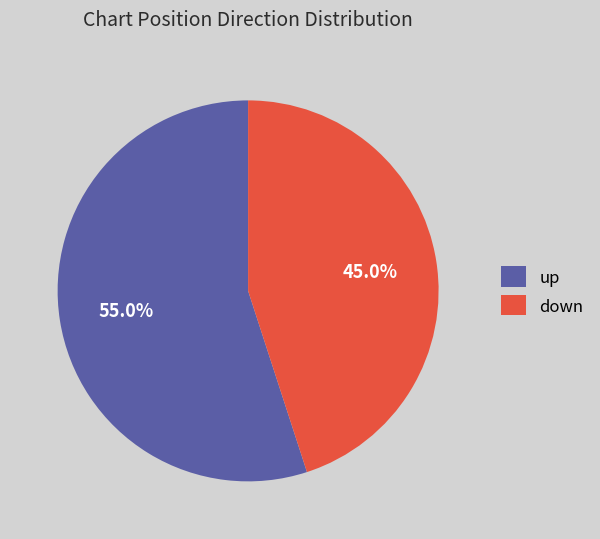

The up slice represents 55% of the pie. True or false?

True